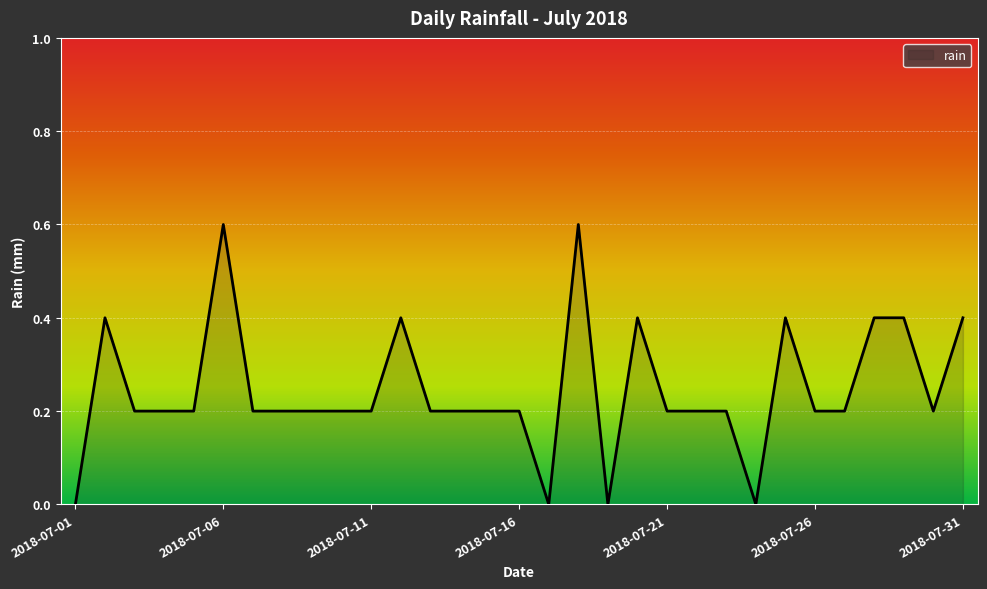

What is the maximum value shown in the chart?

0.6